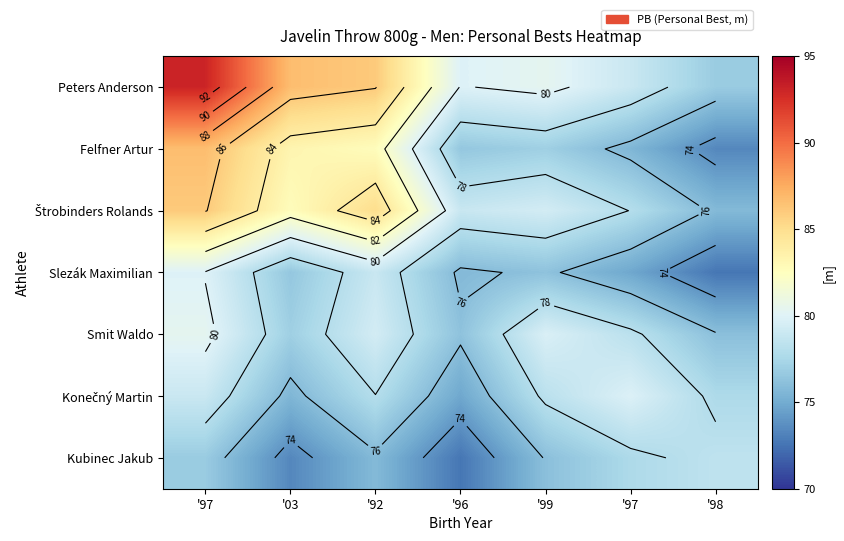

Where is Smit Waldo nearest to the value 78?

'97